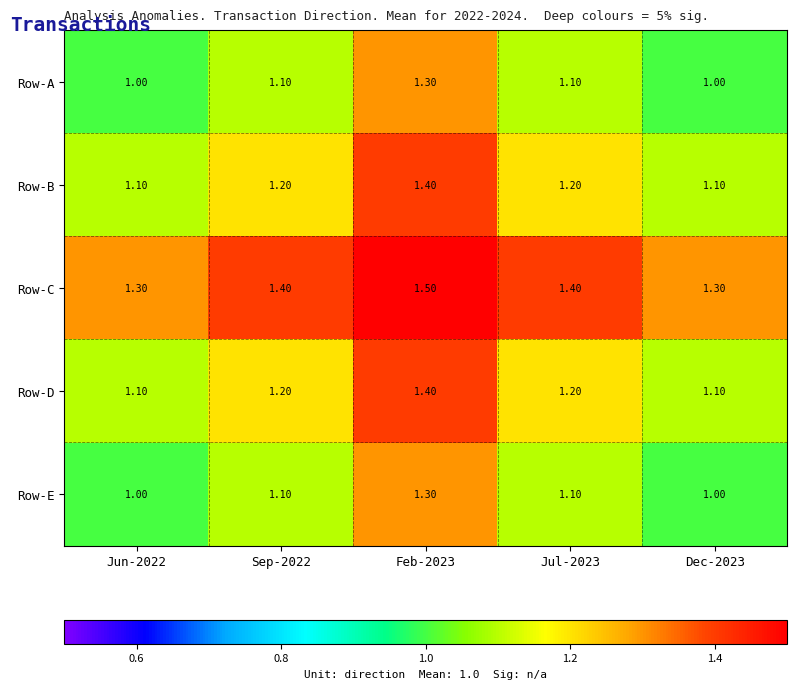

What is the difference between the maximum and second lowest values in the Row-A series?

0.3